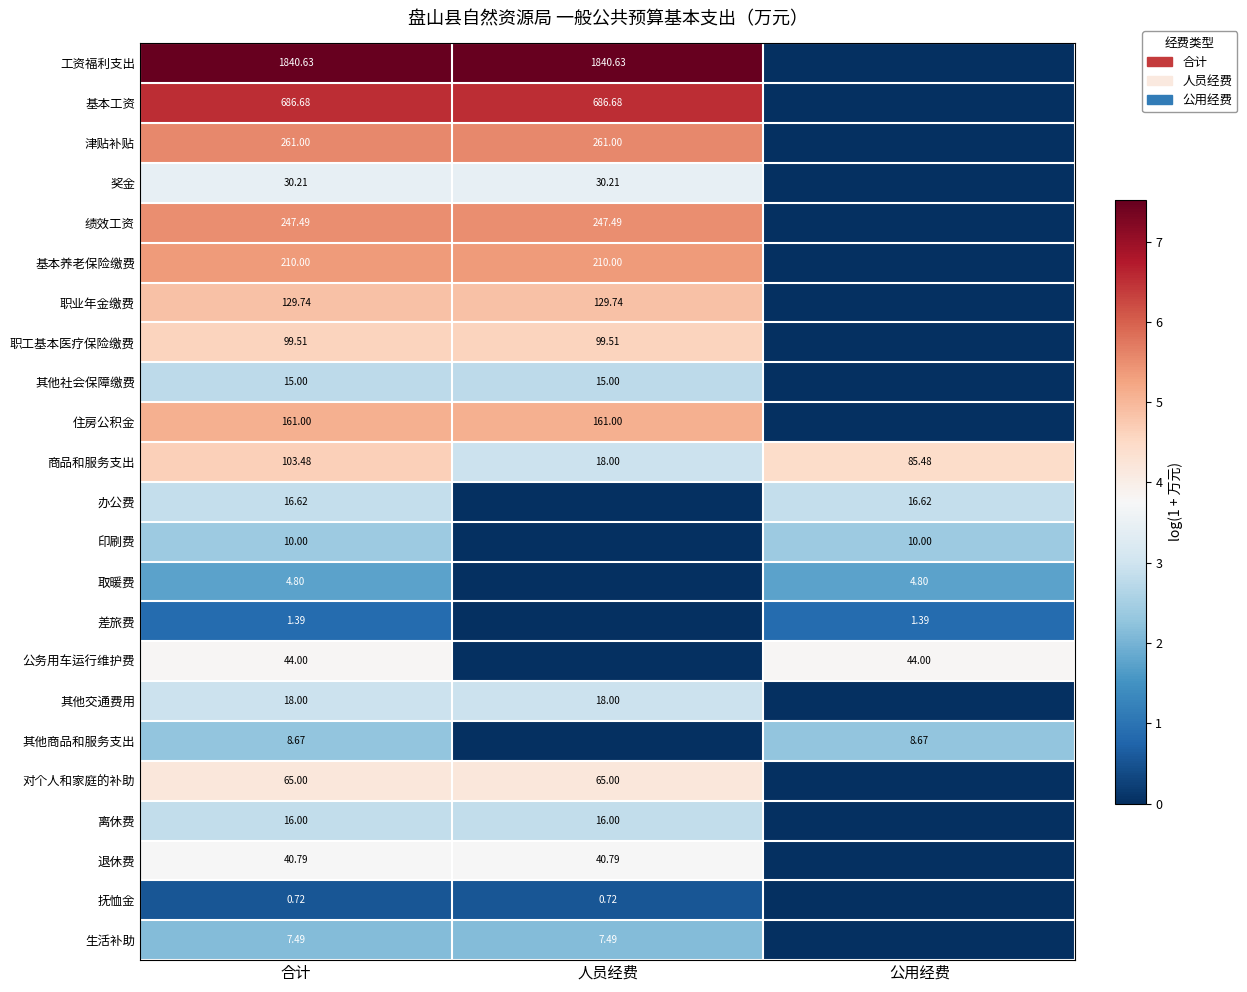

True or false: 办公费 has a value of 2.9 at 公用经费.

True